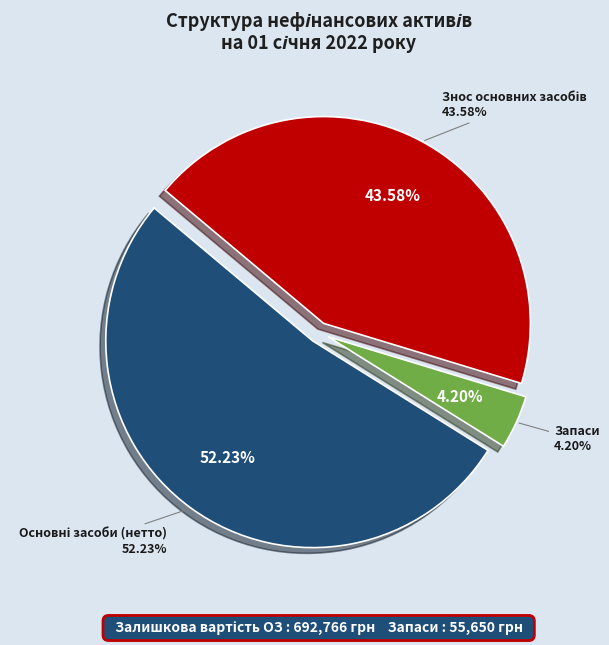

Count the number of slices in the pie.

8